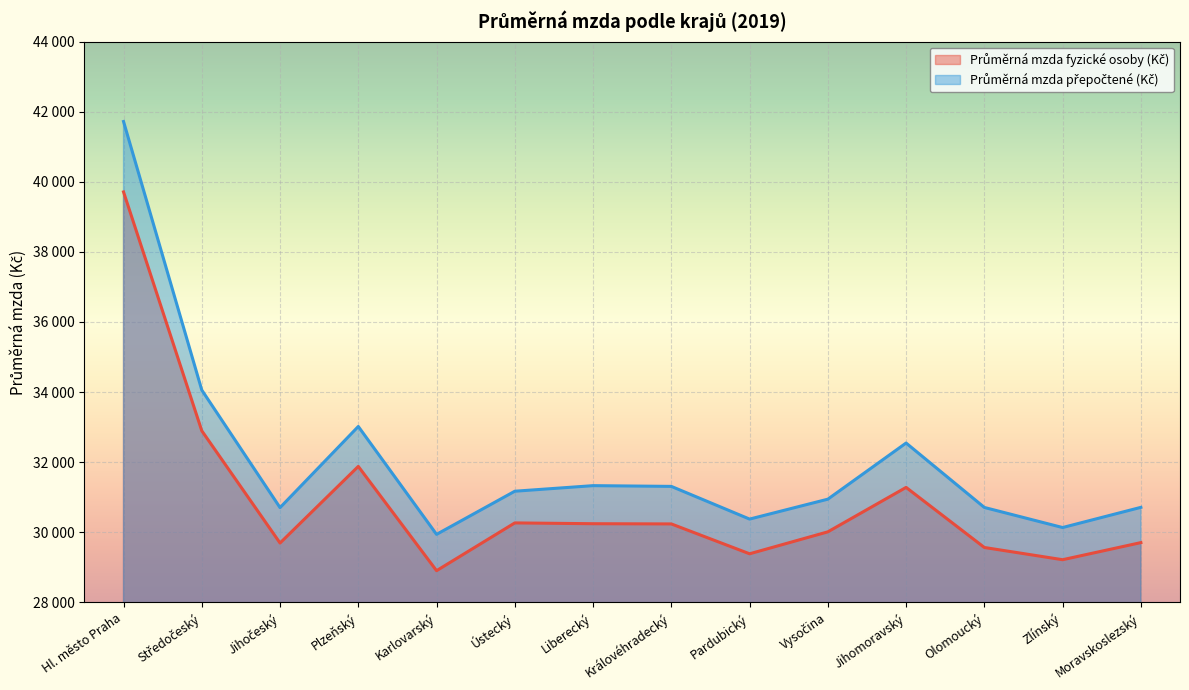

The Průměrná mzda přepočtené (Kč) series shows 31331 at Liberecký. True or false?

True